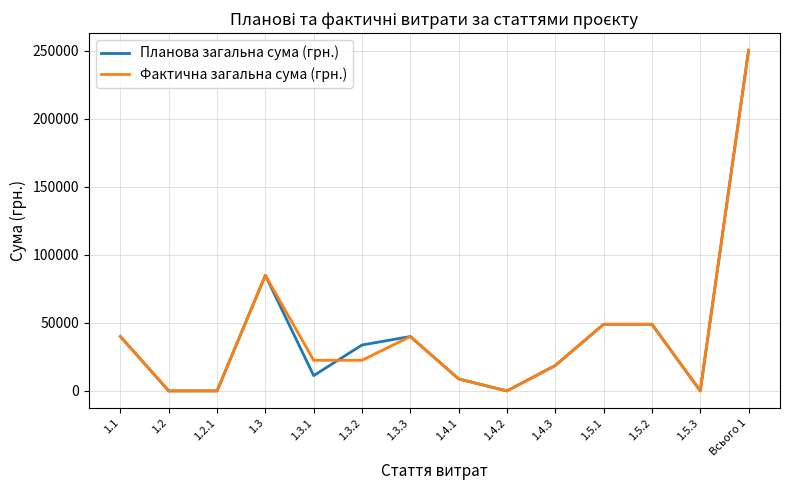

What is the sum of all Фактична загальна сума (грн.) values?

585997.0